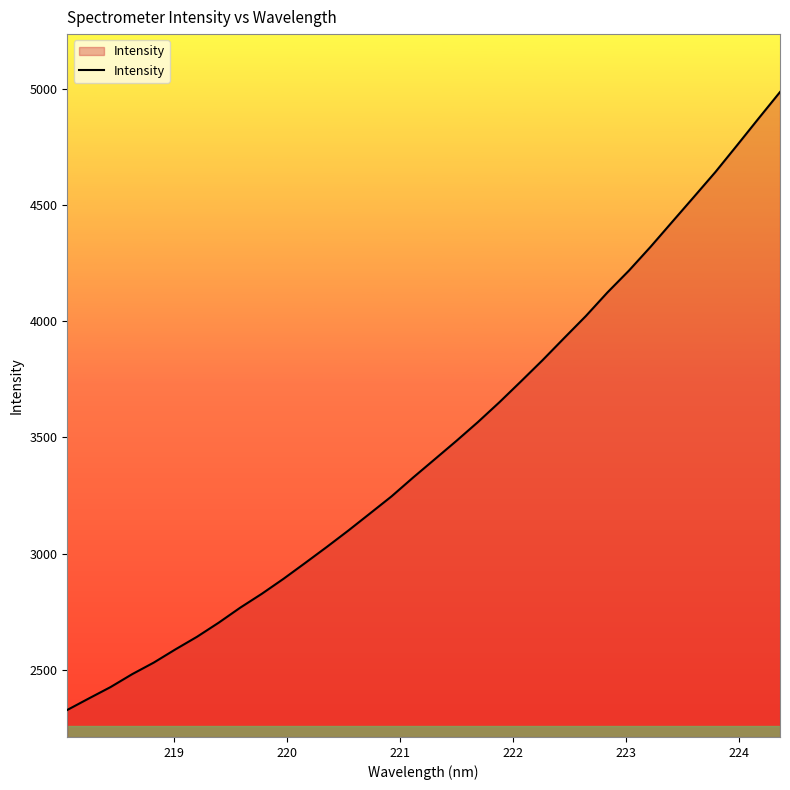

What is the difference between the maximum and minimum values?

2659.8